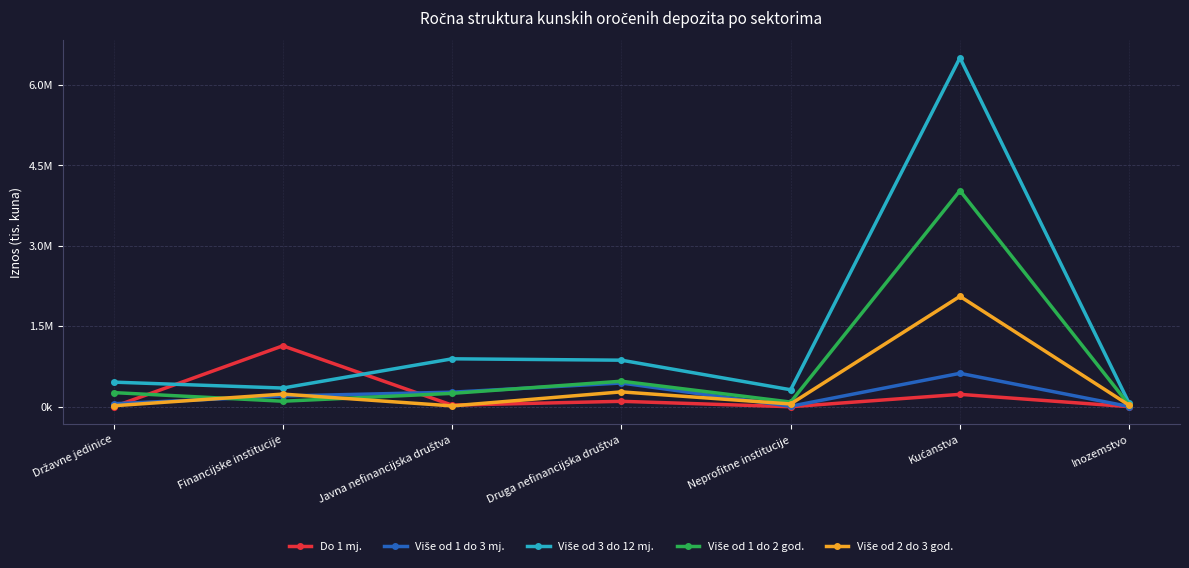

Where is the first local maximum for Do 1 mj.?

Financijske institucije